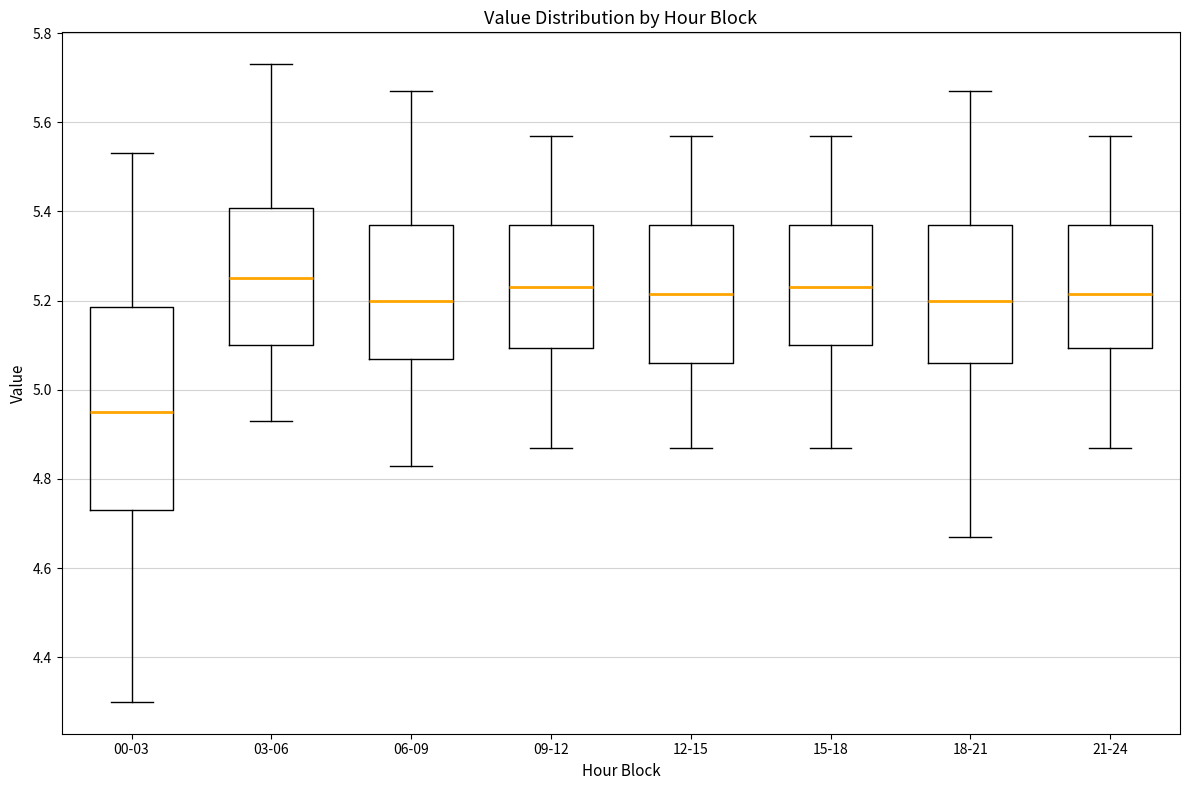

Reading left to right, transcribe this box plot: for each box, give where its median line is, the range the box spans, and where its two whiskers end, as read against the y-axis. The values are not printed on the chart, so give them approximately, as read against the axis.

00-03: median 4.96, box 4.74 to 5.18, whiskers 4.30 to 5.54
03-06: median 5.26, box 5.10 to 5.40, whiskers 4.94 to 5.74
06-09: median 5.20, box 5.08 to 5.38, whiskers 4.84 to 5.68
09-12: median 5.24, box 5.10 to 5.38, whiskers 4.88 to 5.58
12-15: median 5.22, box 5.06 to 5.38, whiskers 4.88 to 5.58
15-18: median 5.24, box 5.10 to 5.38, whiskers 4.88 to 5.58
18-21: median 5.20, box 5.06 to 5.38, whiskers 4.68 to 5.68
21-24: median 5.22, box 5.10 to 5.38, whiskers 4.88 to 5.58